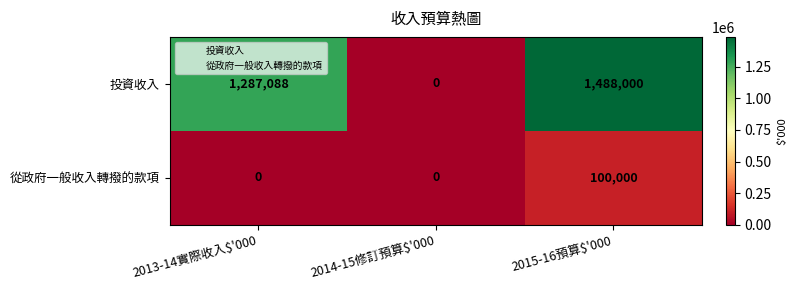

Is it true that 從政府一般收入轉撥的款項 equals 167196 at 2015-16預算$'000?

False